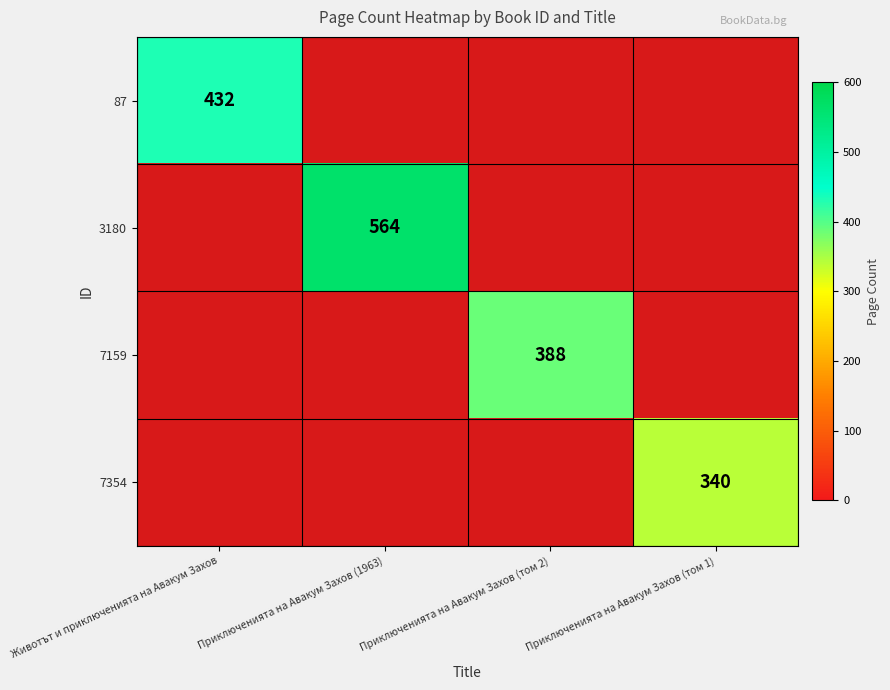

At how many categories does at least one series exceed 504?

1